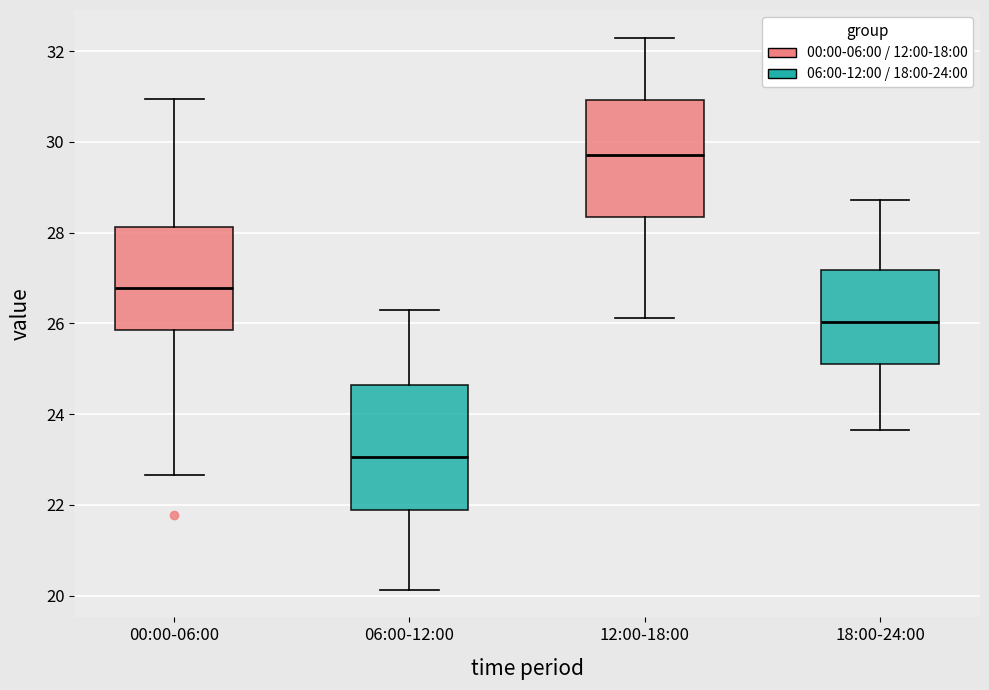

Where does the median line of the box for 18:00-24:00 sit on the y-axis? The values are not printed on the chart, so give them approximately, as read against the axis.

26.0